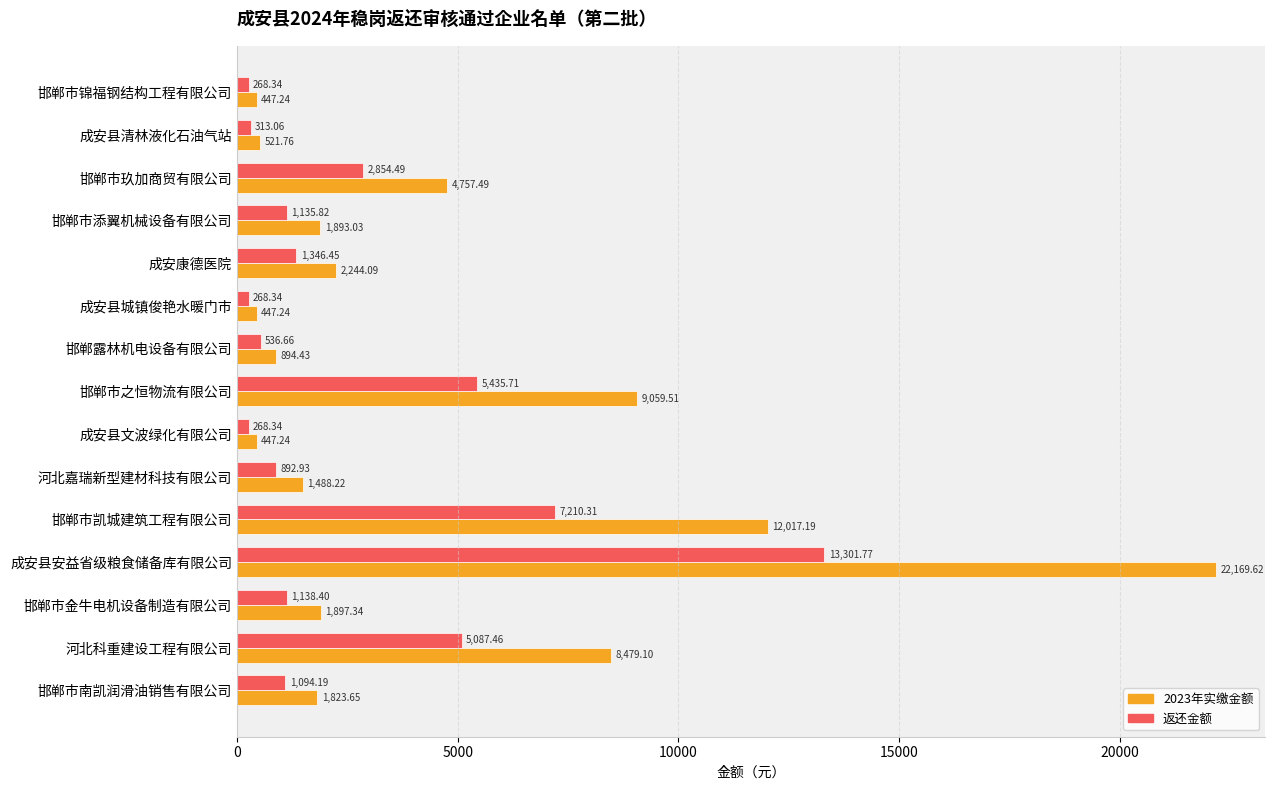

Where is 2023年实缴金额 nearest to the value 11308?

邯郸市凯城建筑工程有限公司